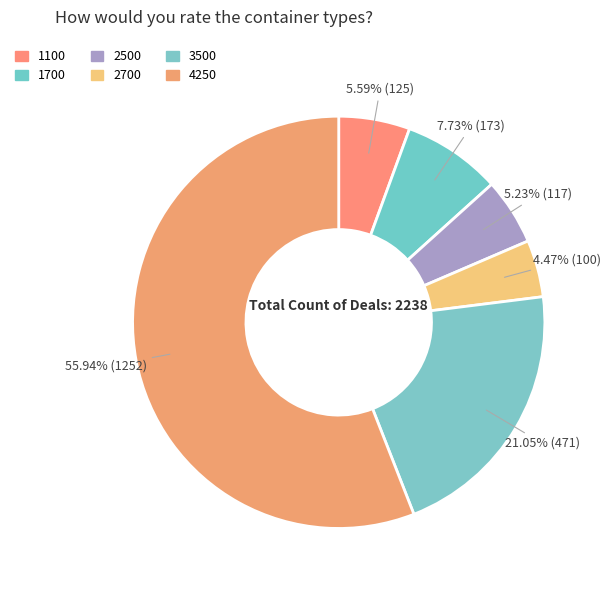

What is the change in value from 2700 to 3500?

+371